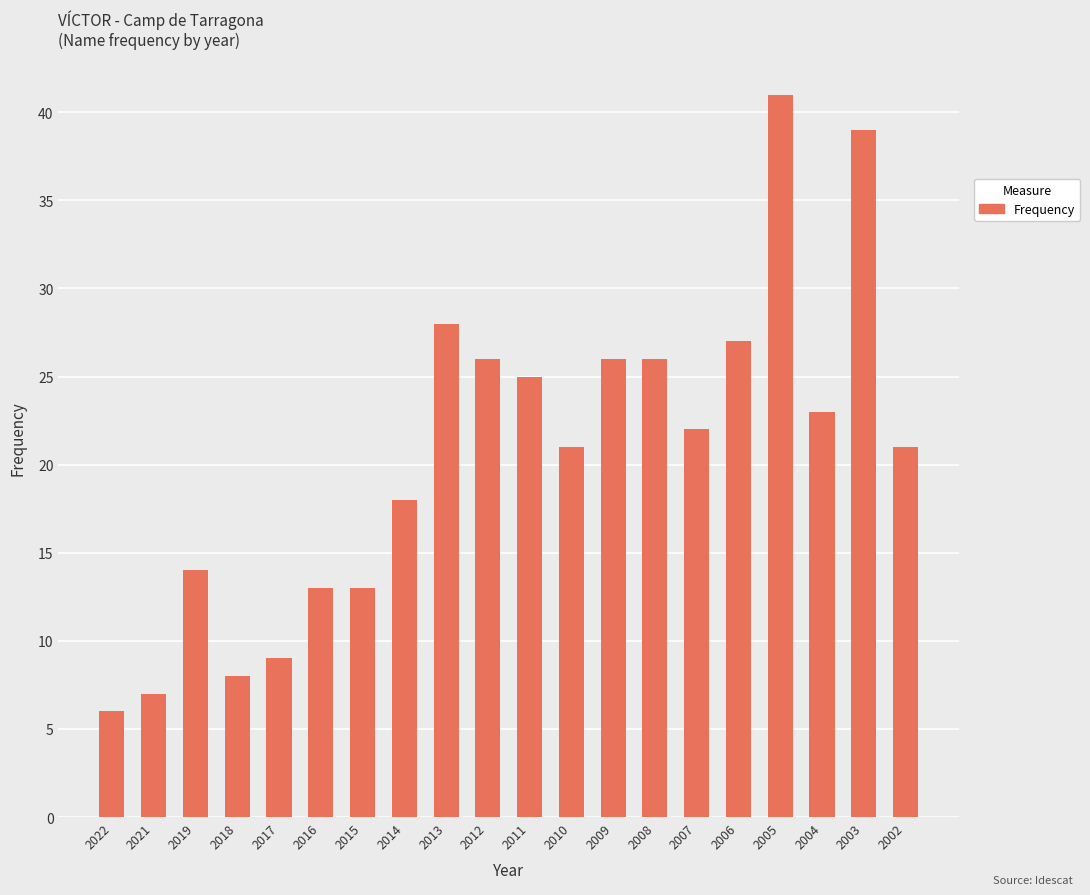

Which category has the lowest value across all series?

2022